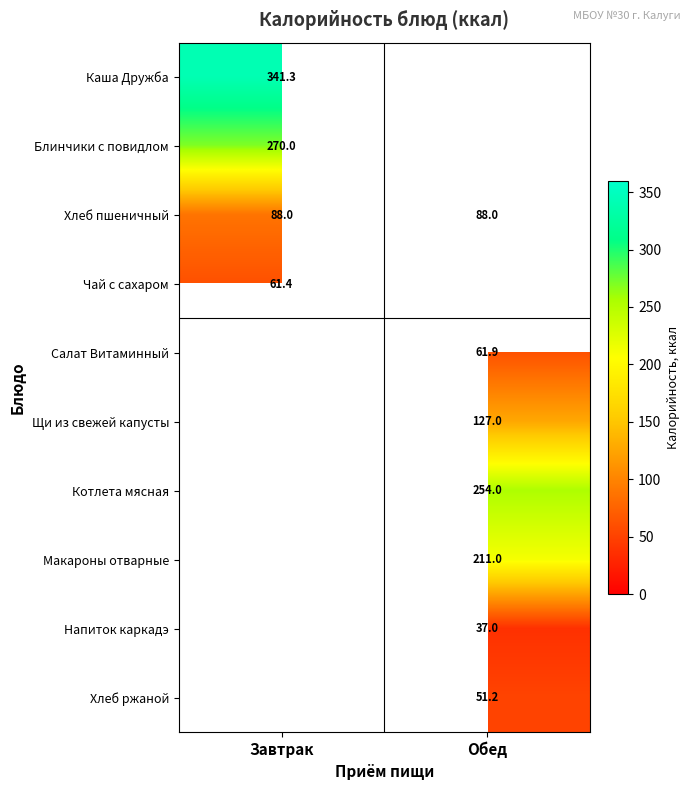

Is the value of Блинчики с повидлом at Завтрак greater than the value of Котлета мясная at Обед?

Yes